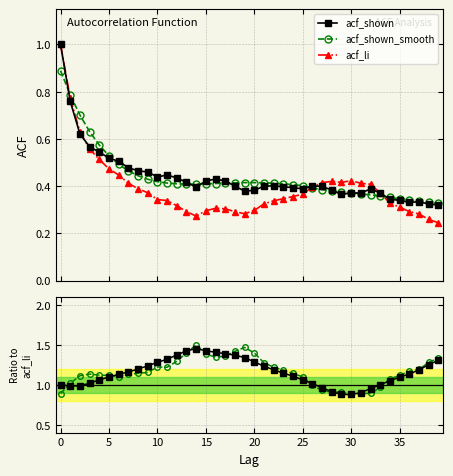

True or false: acf_li has more than 2 points higher than both neighbors.

True